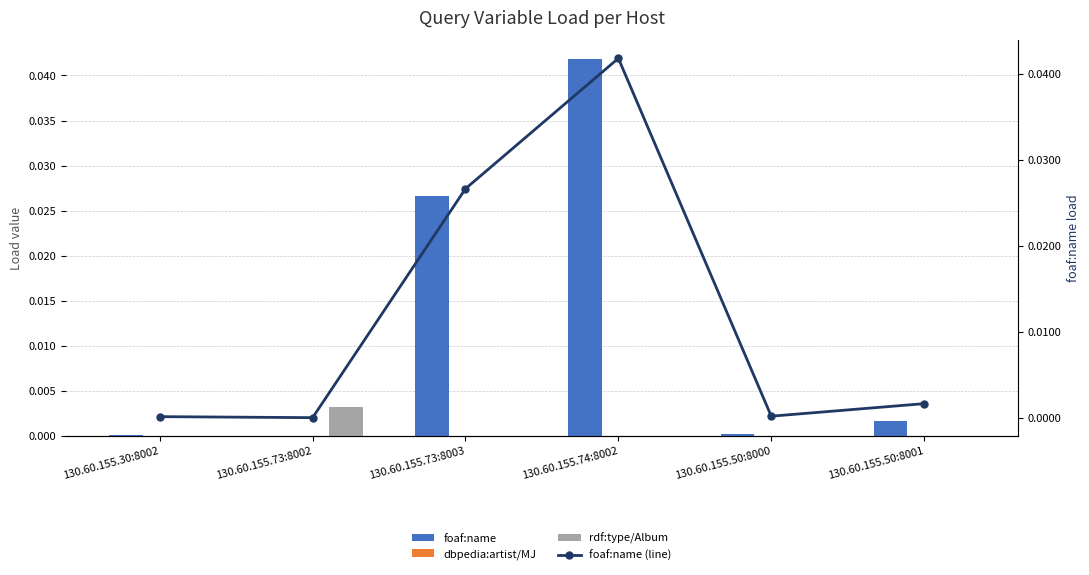

Reading left to right, what are all the values shown in this chart?

foaf:name: 130.60.155.30:8002=0.0	130.60.155.73:8002=0.0	130.60.155.73:8003=0.0	130.60.155.74:8002=0.0	130.60.155.50:8000=0.0	130.60.155.50:8001=0.0
dbpedia:artist/MJ: 130.60.155.30:8002=0.0	130.60.155.73:8002=0.0	130.60.155.73:8003=0.0	130.60.155.74:8002=0.0	130.60.155.50:8000=0.0	130.60.155.50:8001=0.0
rdf:type/Album: 130.60.155.30:8002=0.0	130.60.155.73:8002=0.0	130.60.155.73:8003=0.0	130.60.155.74:8002=0.0	130.60.155.50:8000=0.0	130.60.155.50:8001=0.0
foaf:name (line): 130.60.155.30:8002=0.0	130.60.155.73:8002=0.0	130.60.155.73:8003=0.0	130.60.155.74:8002=0.0	130.60.155.50:8000=0.0	130.60.155.50:8001=0.0